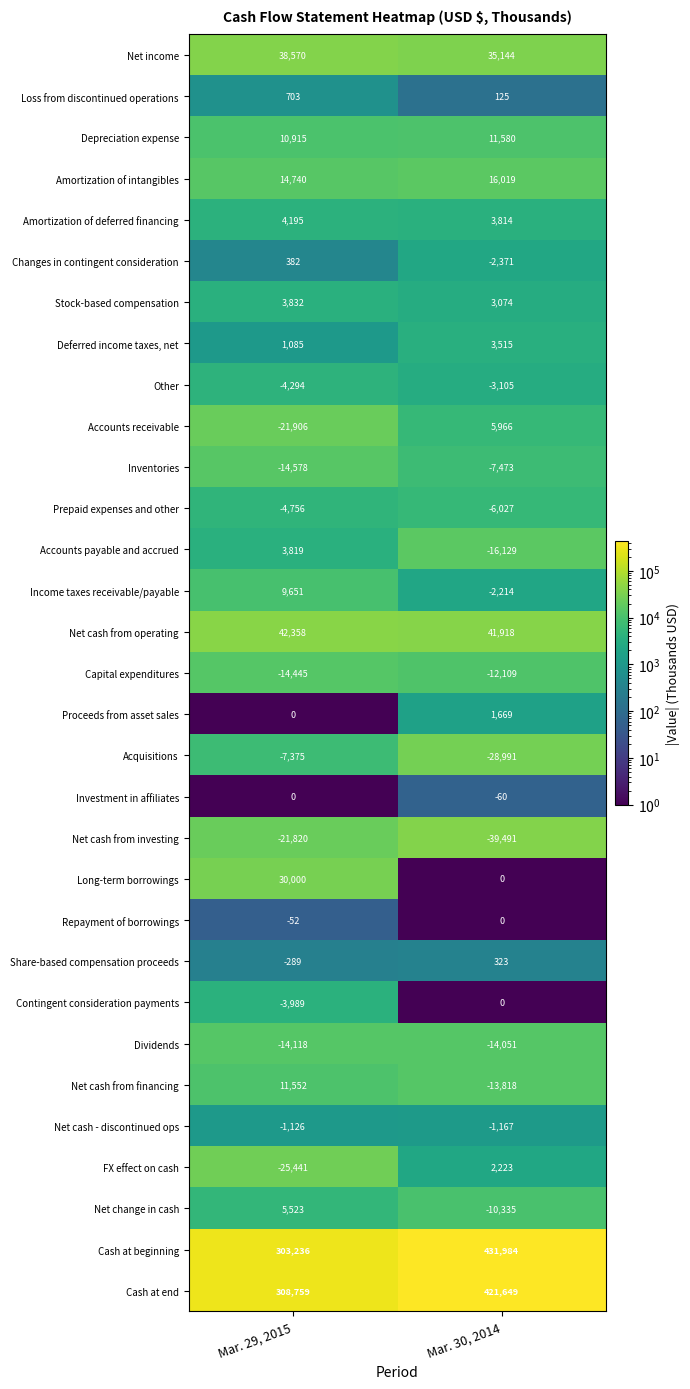

How many values in the Income taxes receivable/payable series are below 9651?

1